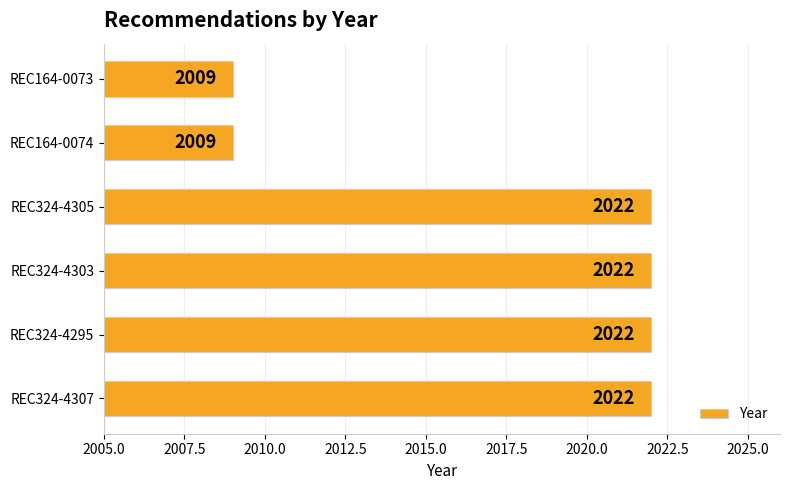

What is the greatest value displayed?

2022